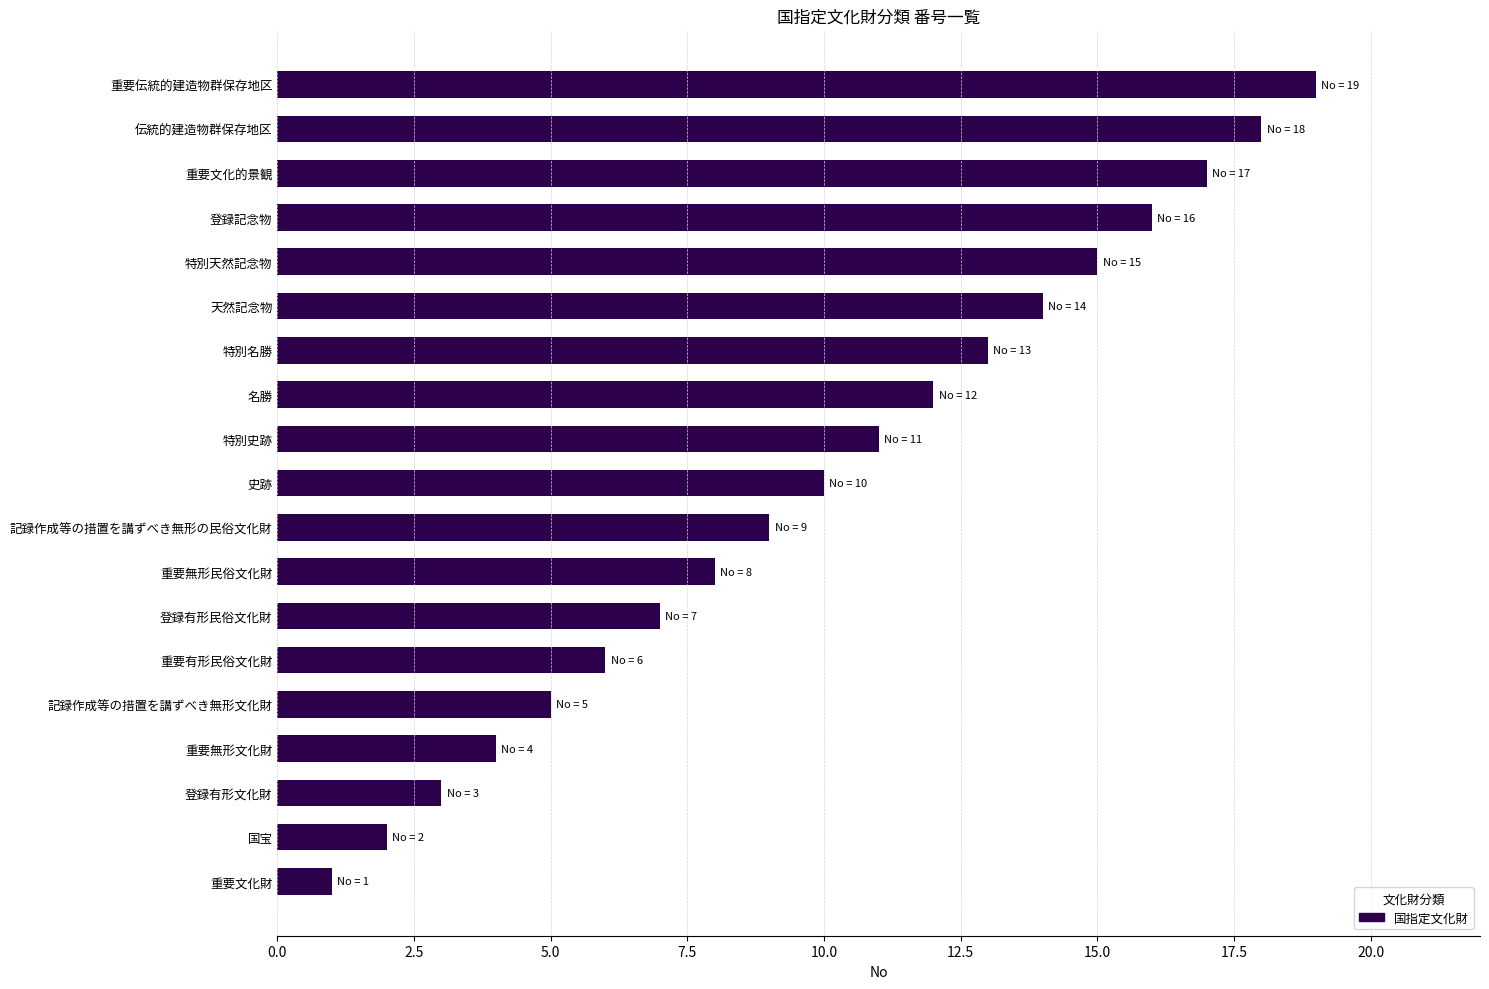

What is the change in value from 登録有形民俗文化財 to 天然記念物?

+7